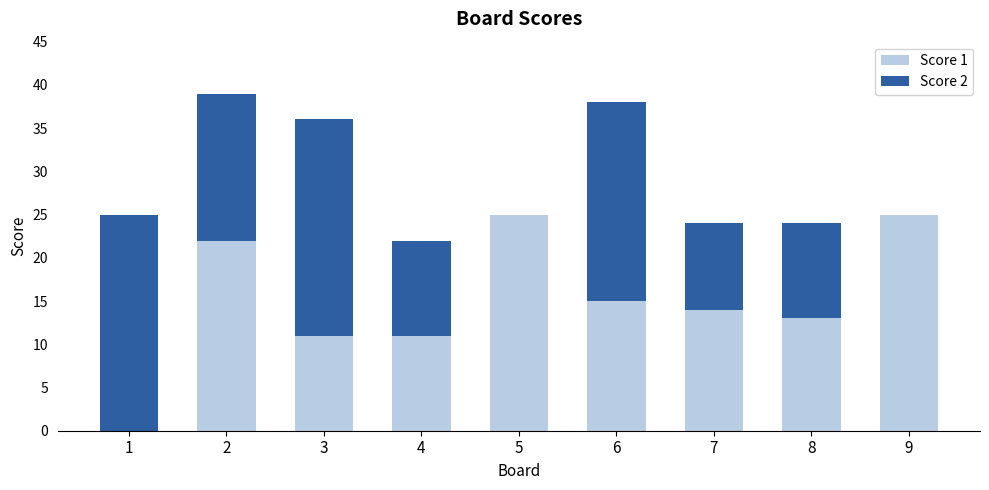

What is the sum of the Score 1 values at 5 and 2?

47